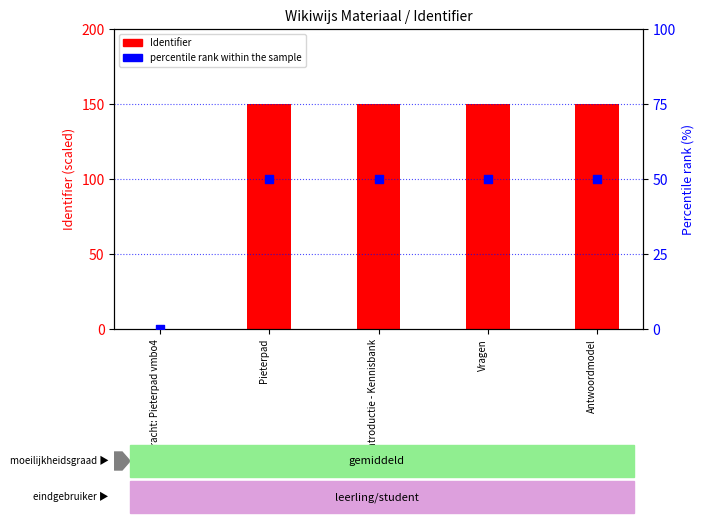

Which series has the widest spread of Y values?

Identifier